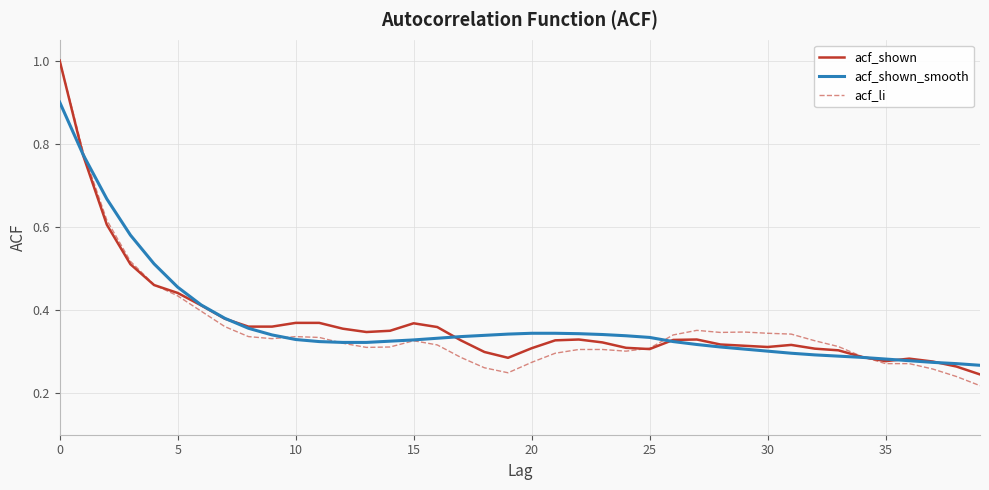

Which series has the largest range (max minus min)?

acf_li